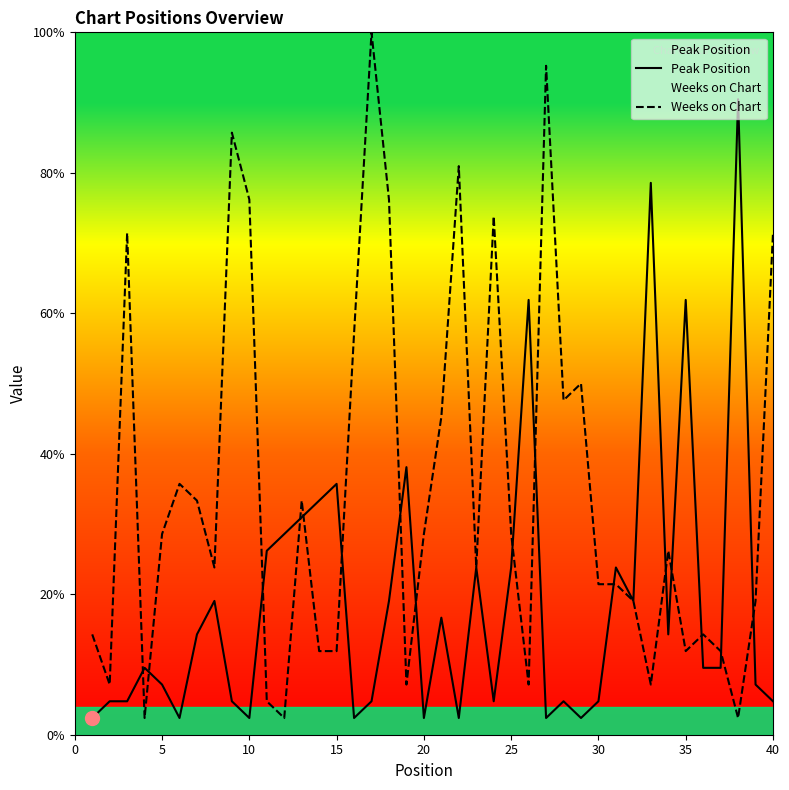

What are all the series names shown in the legend?

Peak Position, Weeks on Chart